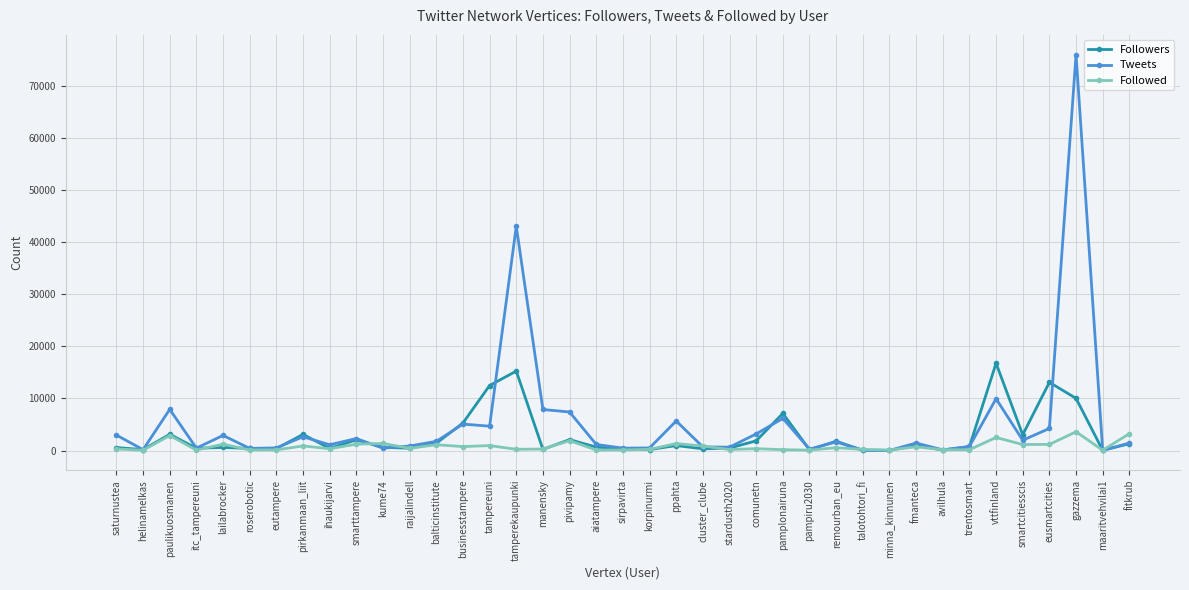

Where is Tweets nearest to the value 37967?

tamperekaupunki